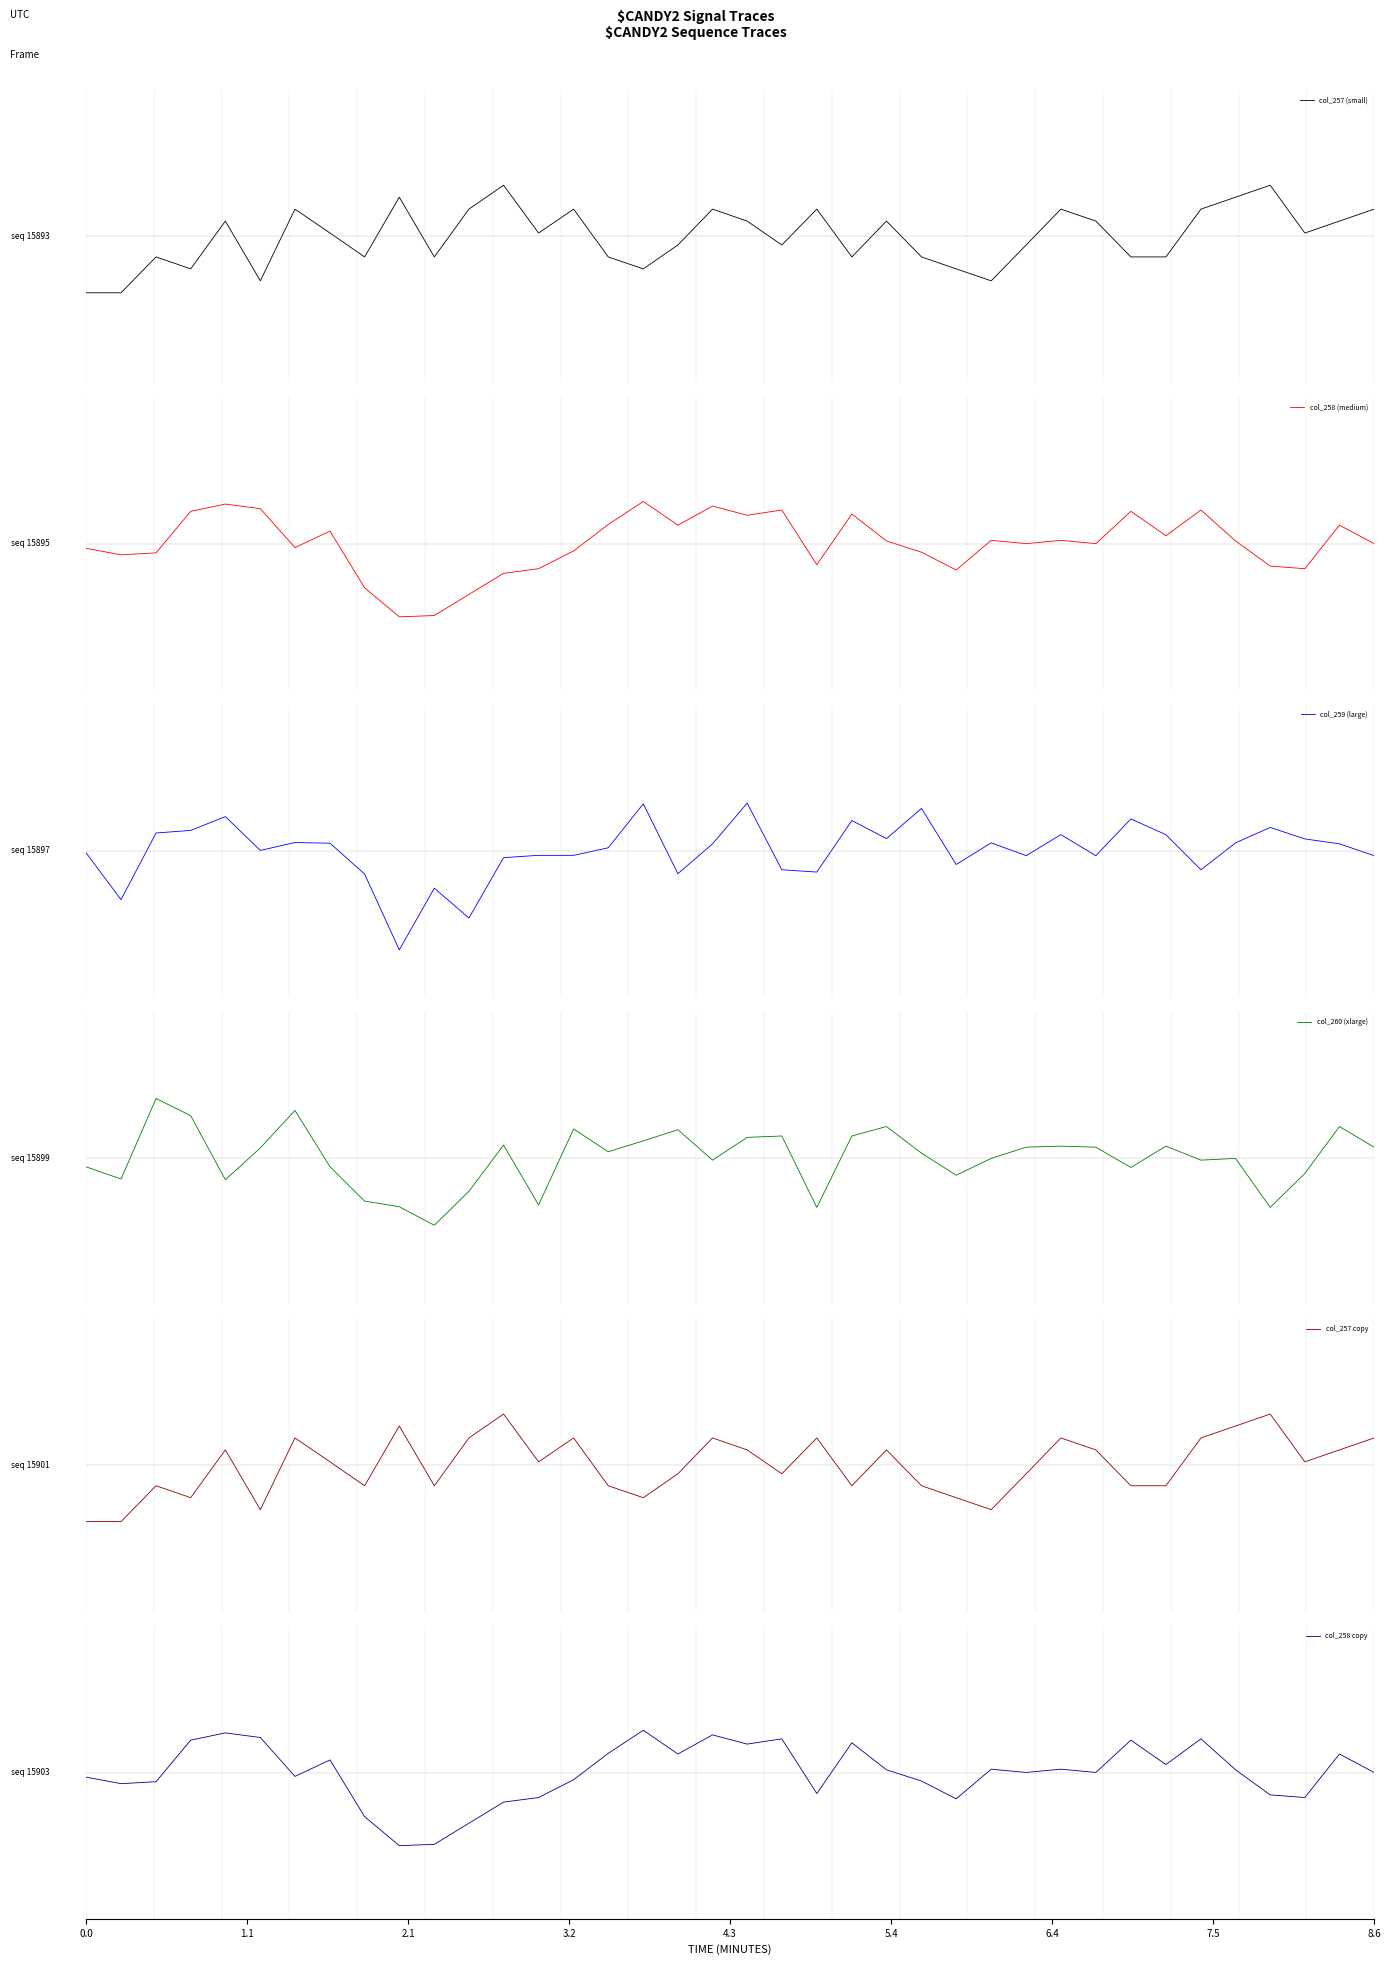

What are all the series names shown in the legend?

col_257 (small), col_258 (medium), col_259 (large), col_260 (xlarge), col_257 copy, col_258 copy